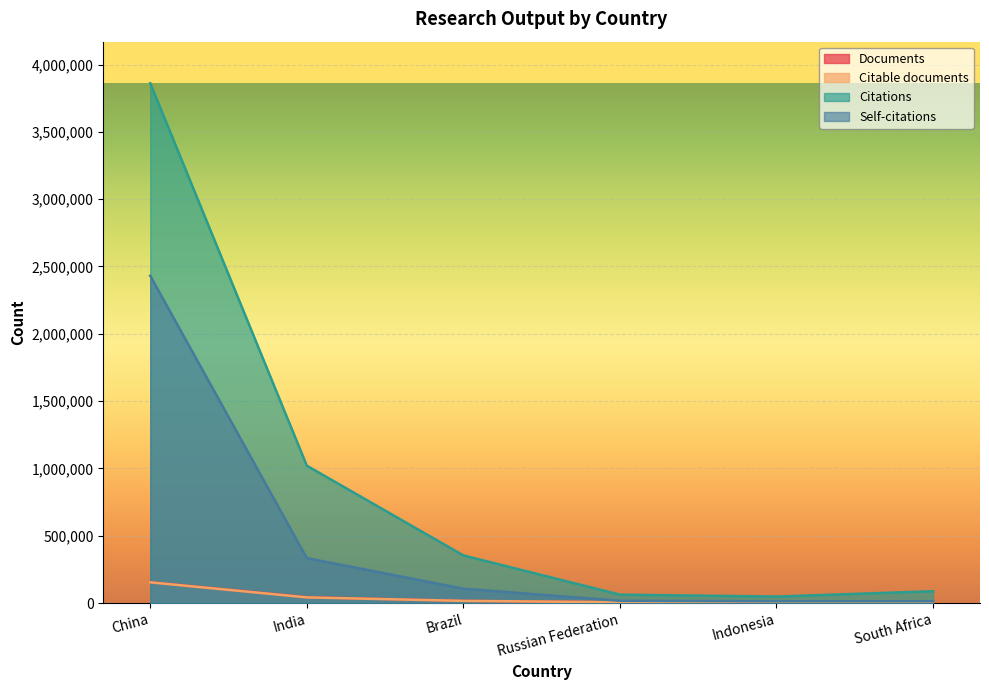

What is the sum of all Self-citations values?

2912775